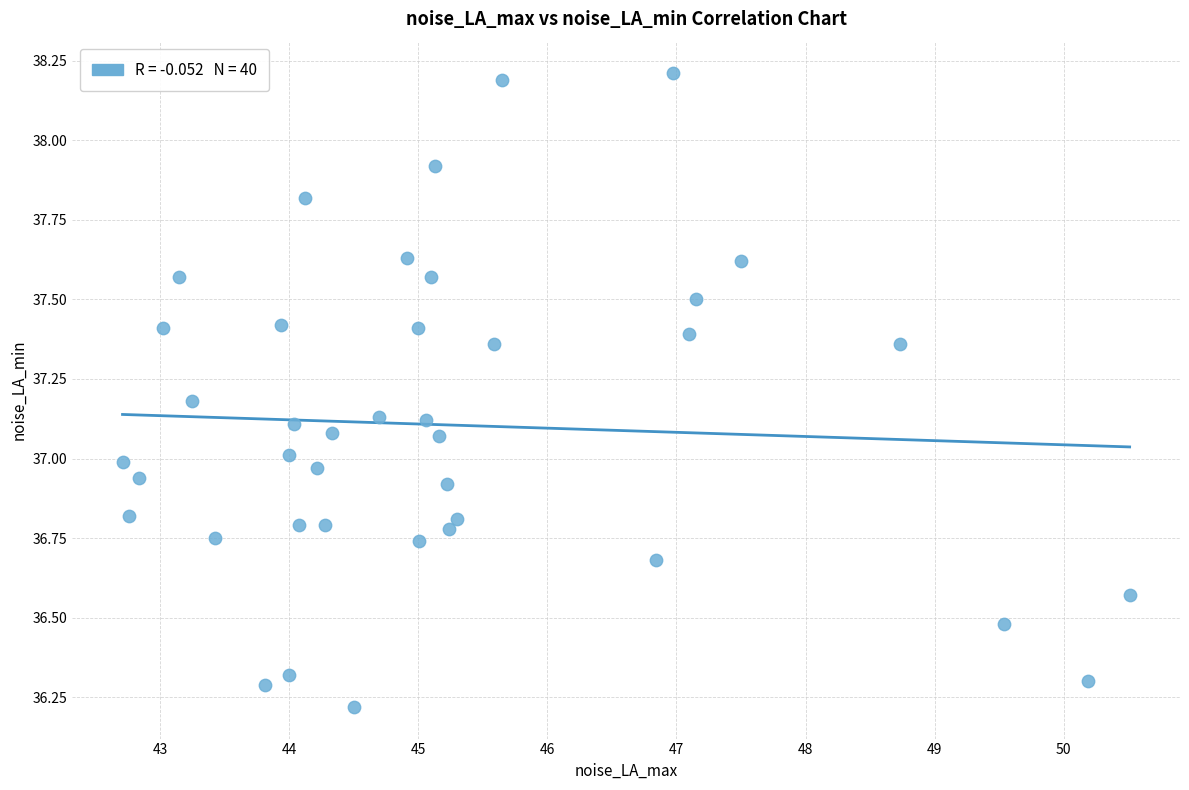

What is the range of X values (max minus min)?

7.8